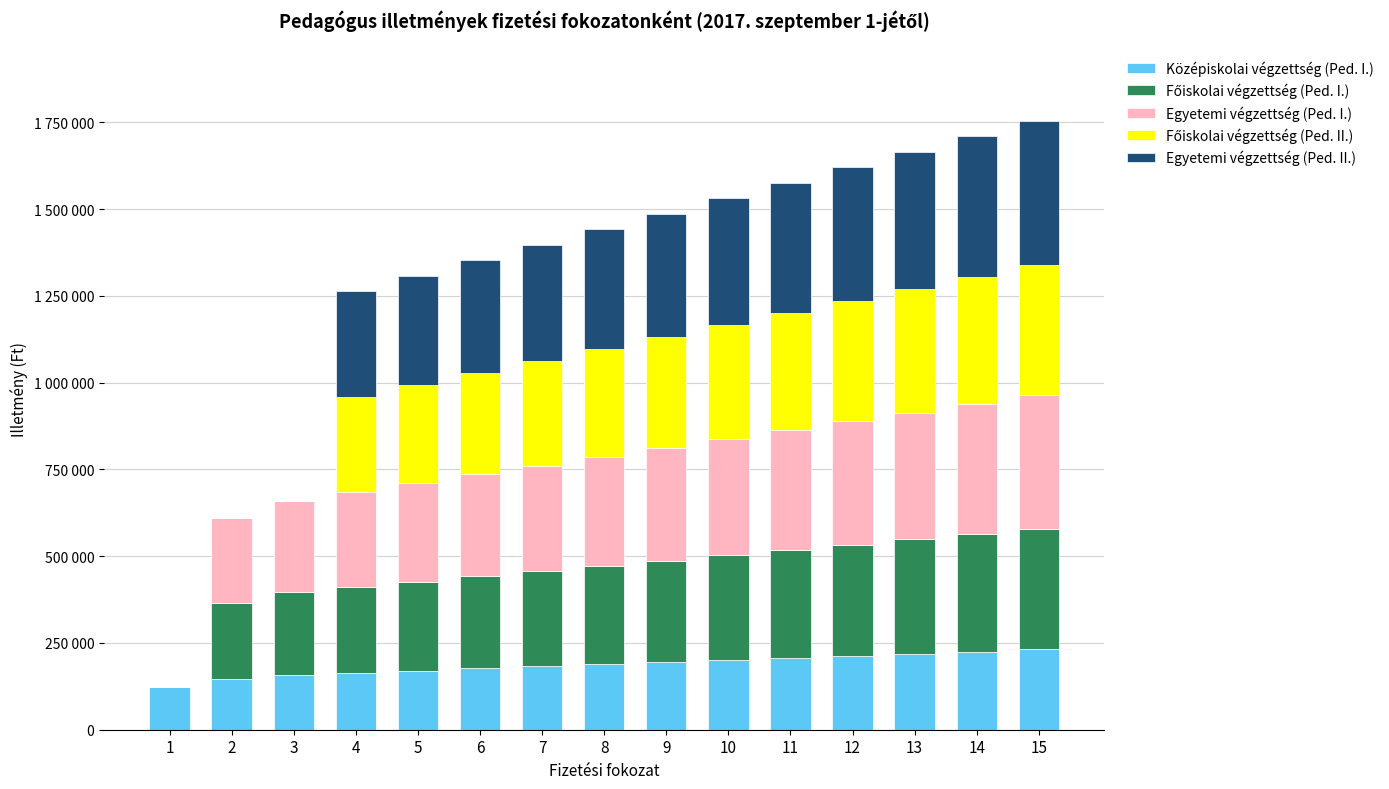

Are the bars horizontal?

No